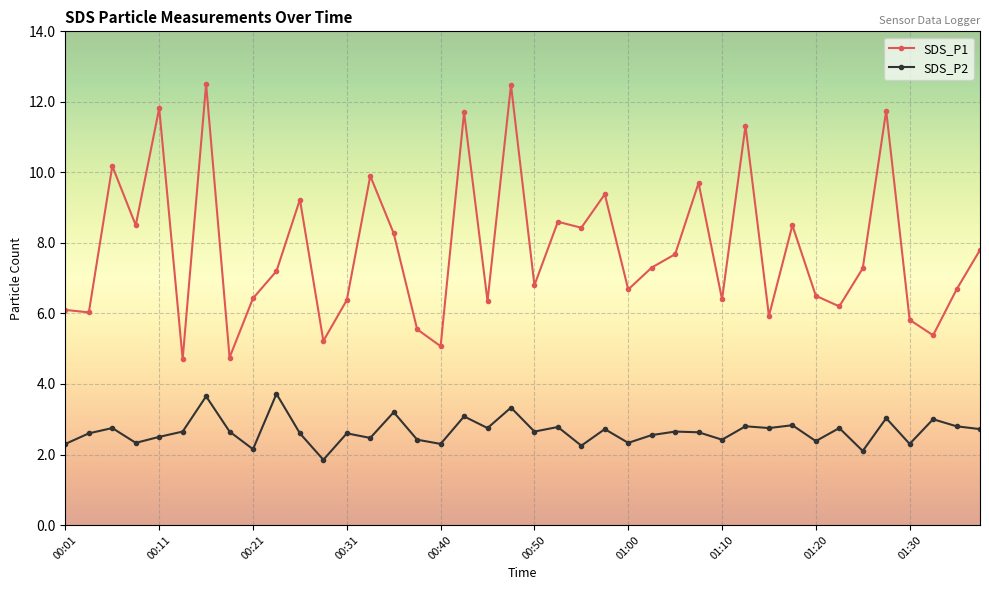

Rank the series by their average value, from lowest to highest.

SDS_P2, SDS_P1